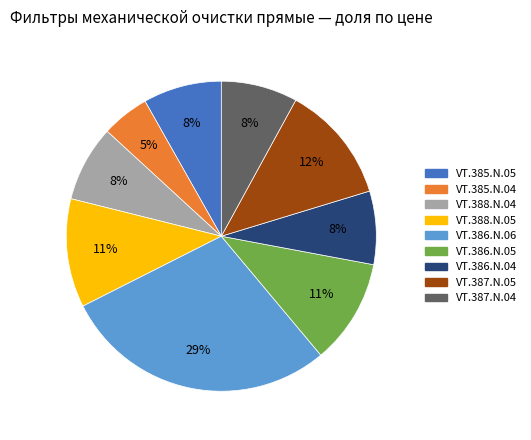

Which has a higher value, VT.388.N.05 or VT.387.N.04?

VT.388.N.05